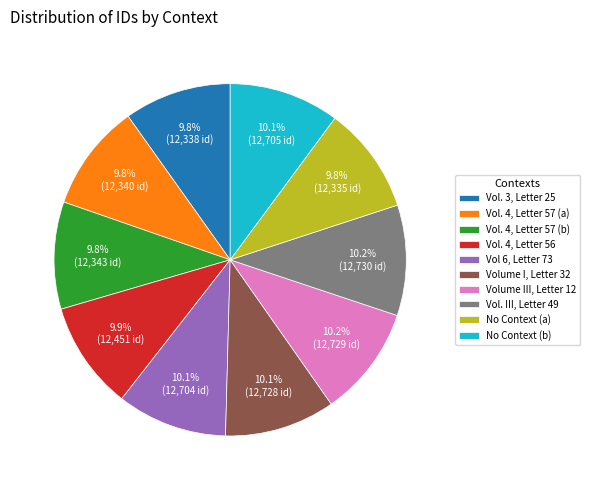

How many slices are in this pie chart?

10